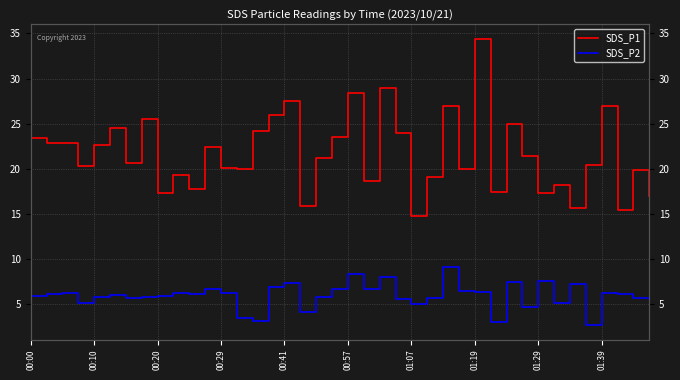

Is it true that SDS_P2 equals 4.1 at 17?

True